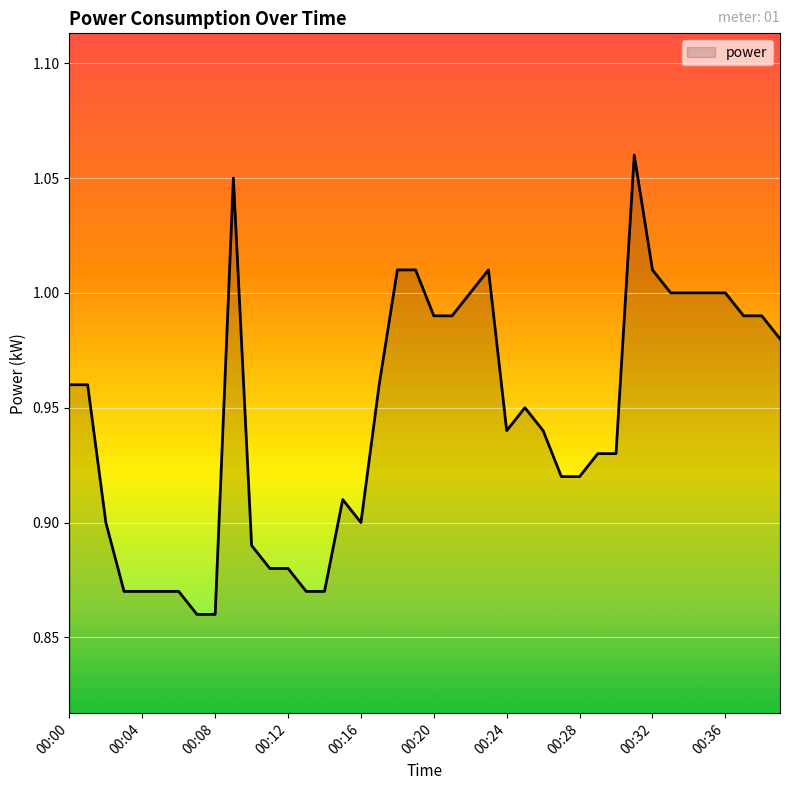

List the labels in order of value, largest first.

00:31, 00:09, 00:18, 00:19, 00:23, 00:32, 00:22, 00:33, 00:34, 00:35, 00:36, 00:20, 00:21, 00:37, 00:38, 00:39, 00:00, 00:01, 00:17, 00:25, 00:24, 00:26, 00:29, 00:30, 00:27, 00:28, 00:15, 00:02, 00:16, 00:10, 00:11, 00:12, 00:03, 00:04, 00:05, 00:06, 00:13, 00:14, 00:07, 00:08